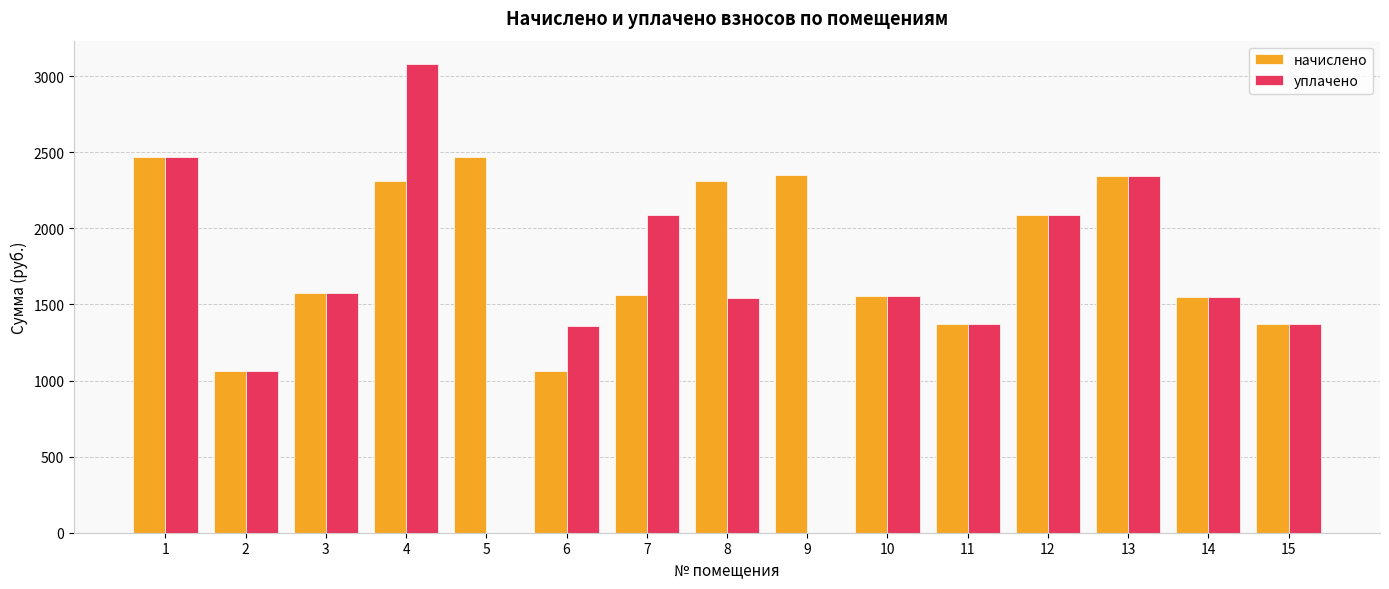

What is the sum of the уплачено values at 12 and 1?

4556.9